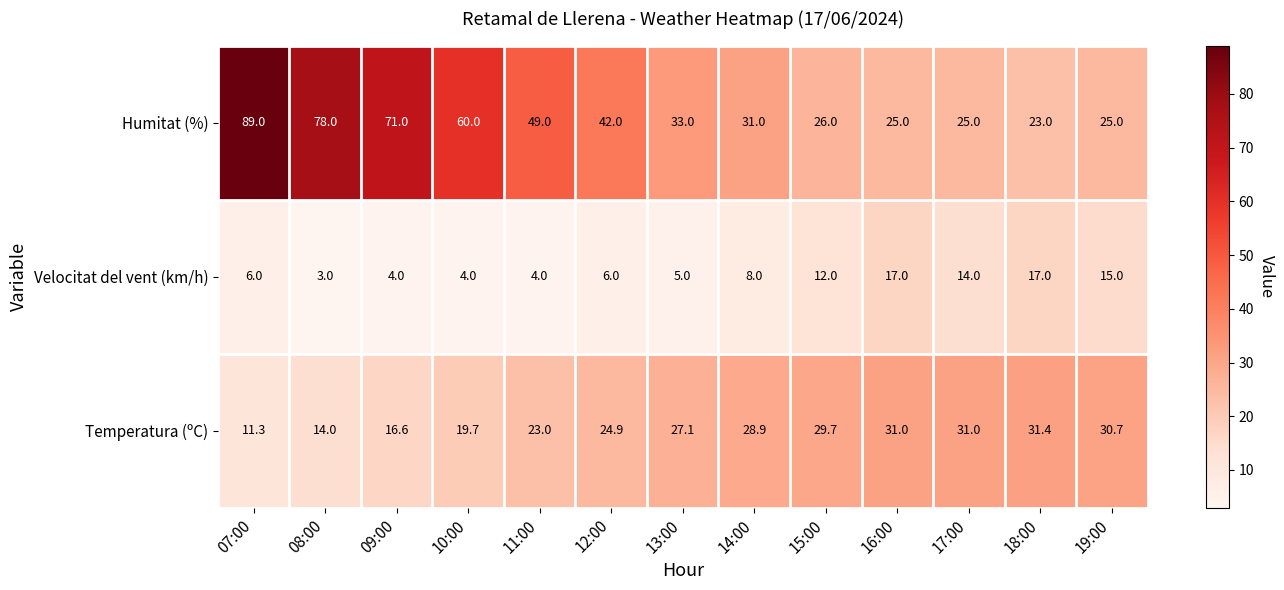

What is the maximum value shown in the chart?

89.0